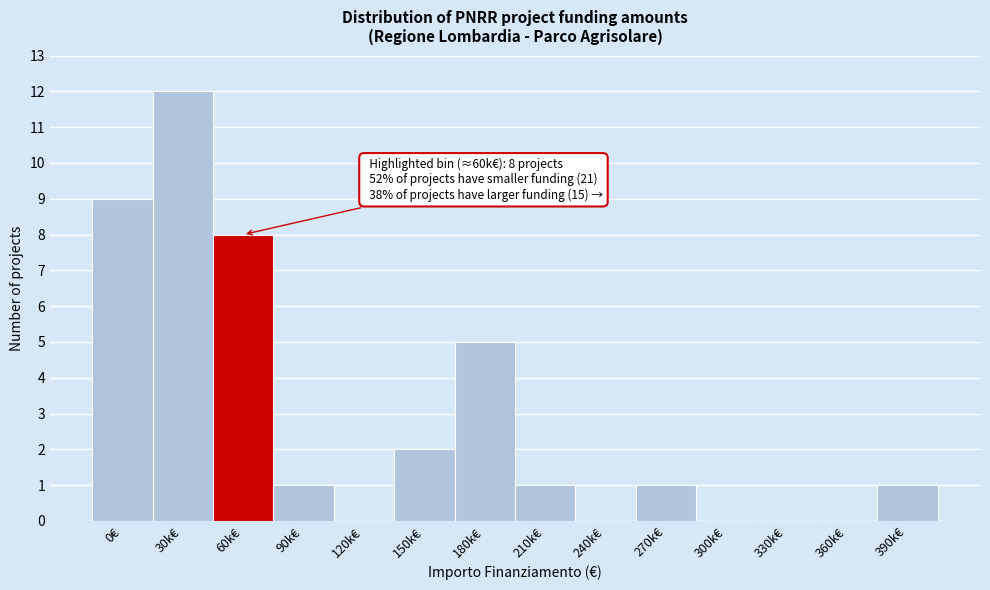

Reading left to right, what are all the values shown in this chart?

0€=9	30k€=12	60k€=8	90k€=1	120k€=0	150k€=2	180k€=5	210k€=1	240k€=0	270k€=1	300k€=0	330k€=0	360k€=0	390k€=1